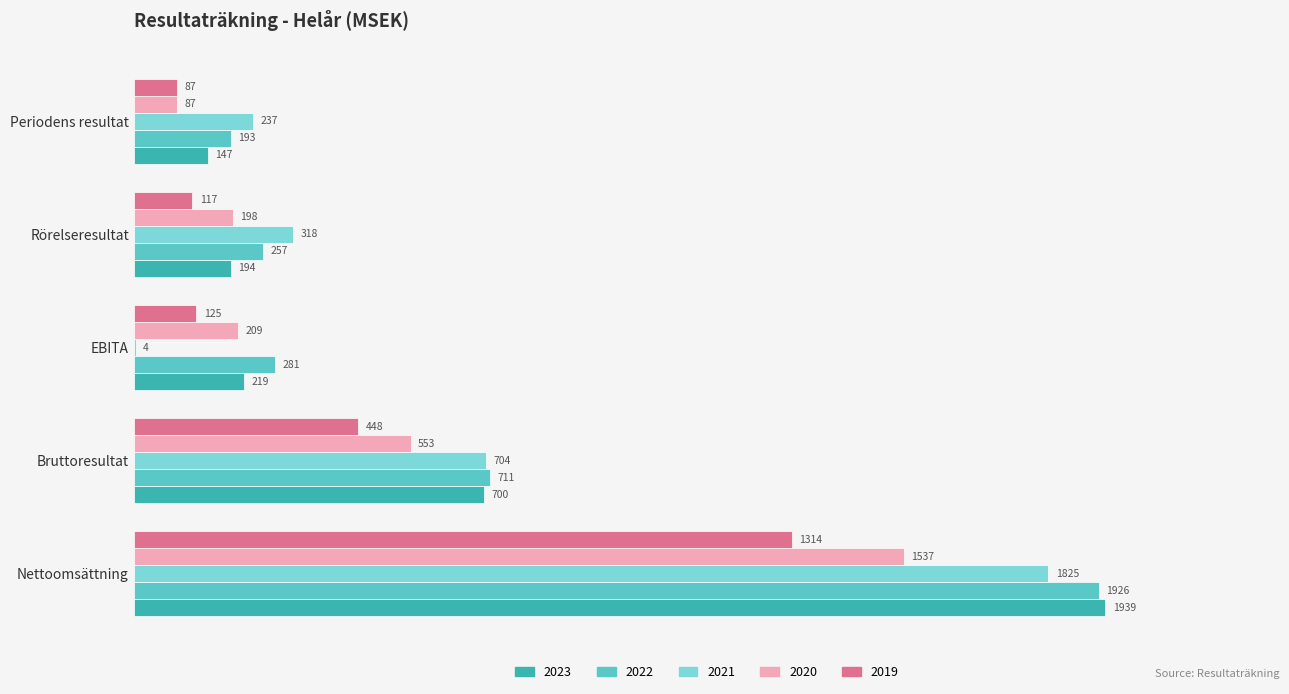

At which label does 2023 reach its peak?

Nettoomsättning